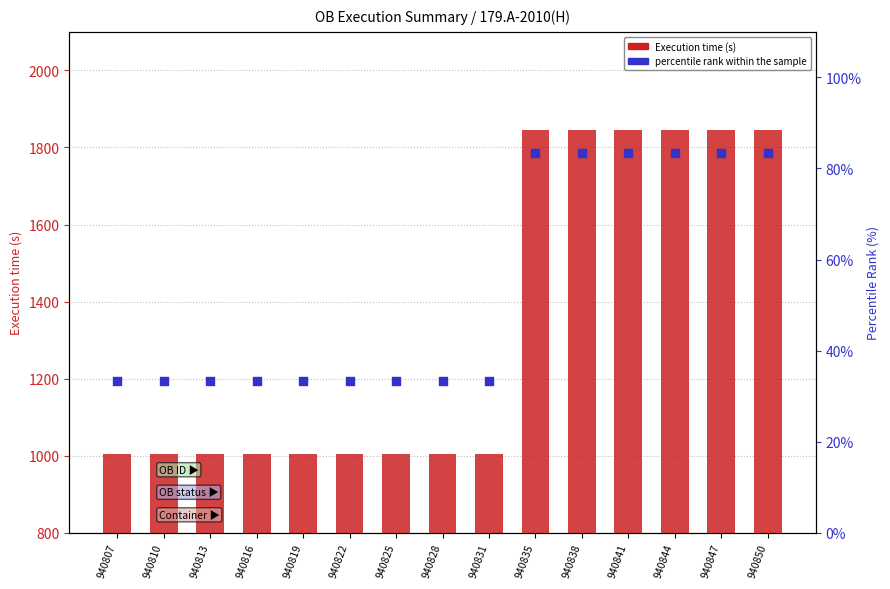

At which category is the sum across all series the highest?

940835